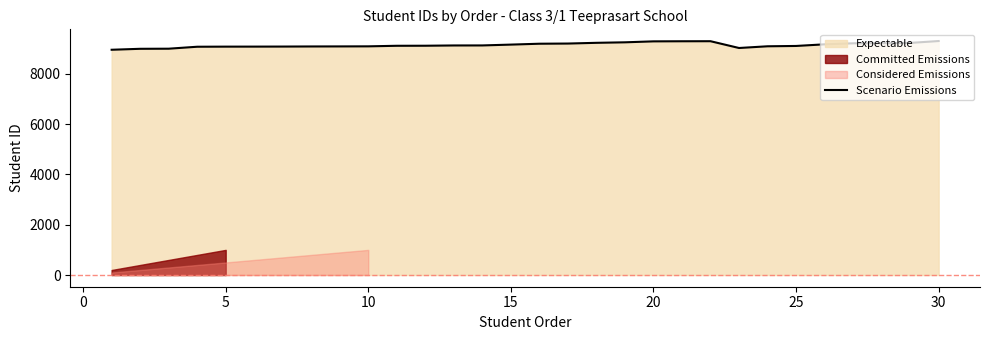

What is the minimum value for Scenario Emissions?

8960